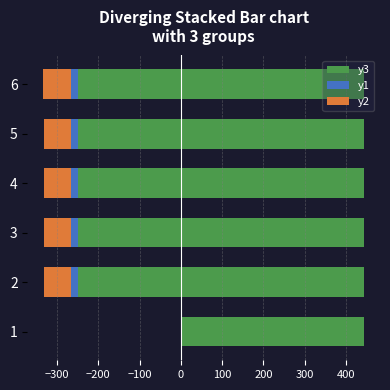

The value of y1 at 6 is -16.6. True or false?

True